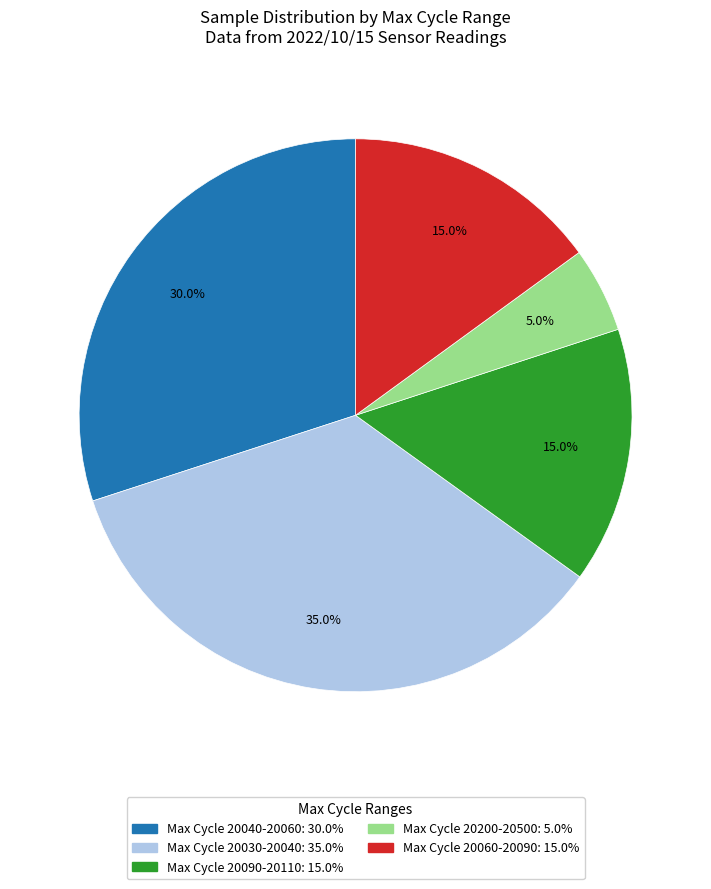

Is there a majority slice in this chart?

No